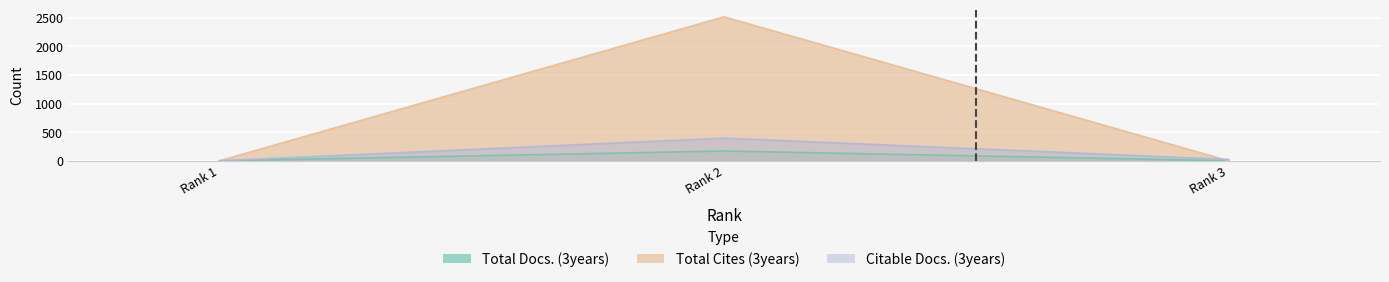

The value of Total Docs. (3years) at Rank 2 is 115. True or false?

False